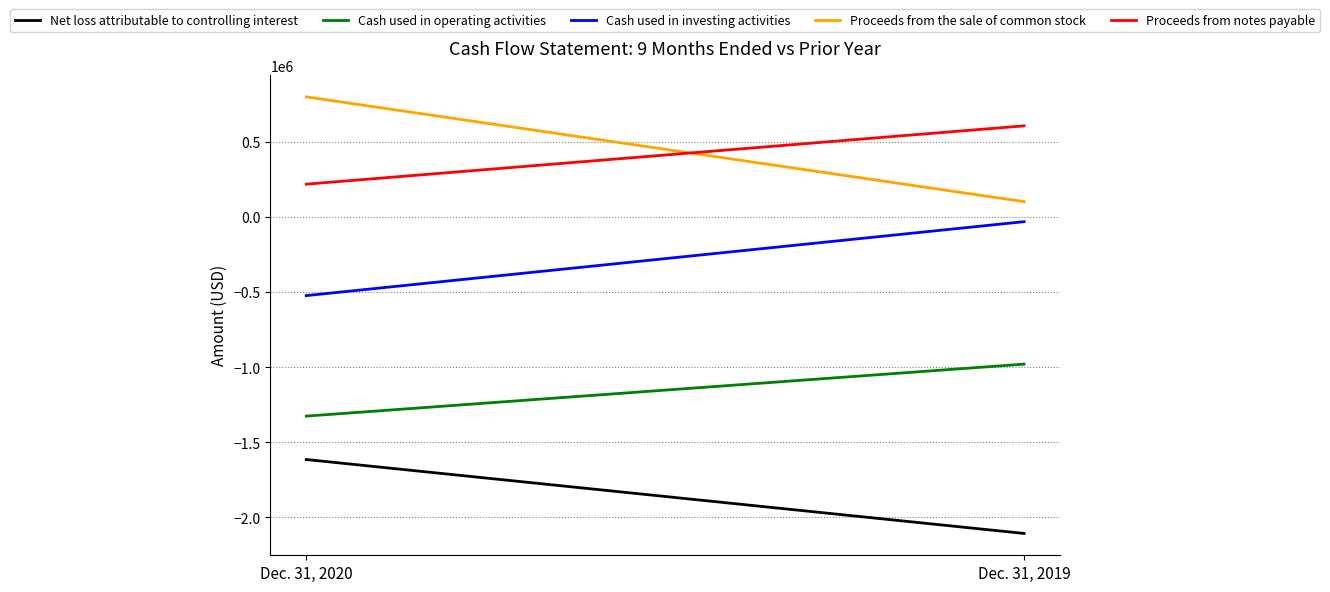

Where is Cash used in investing activities nearest to the value -276045?

Dec. 31, 2019